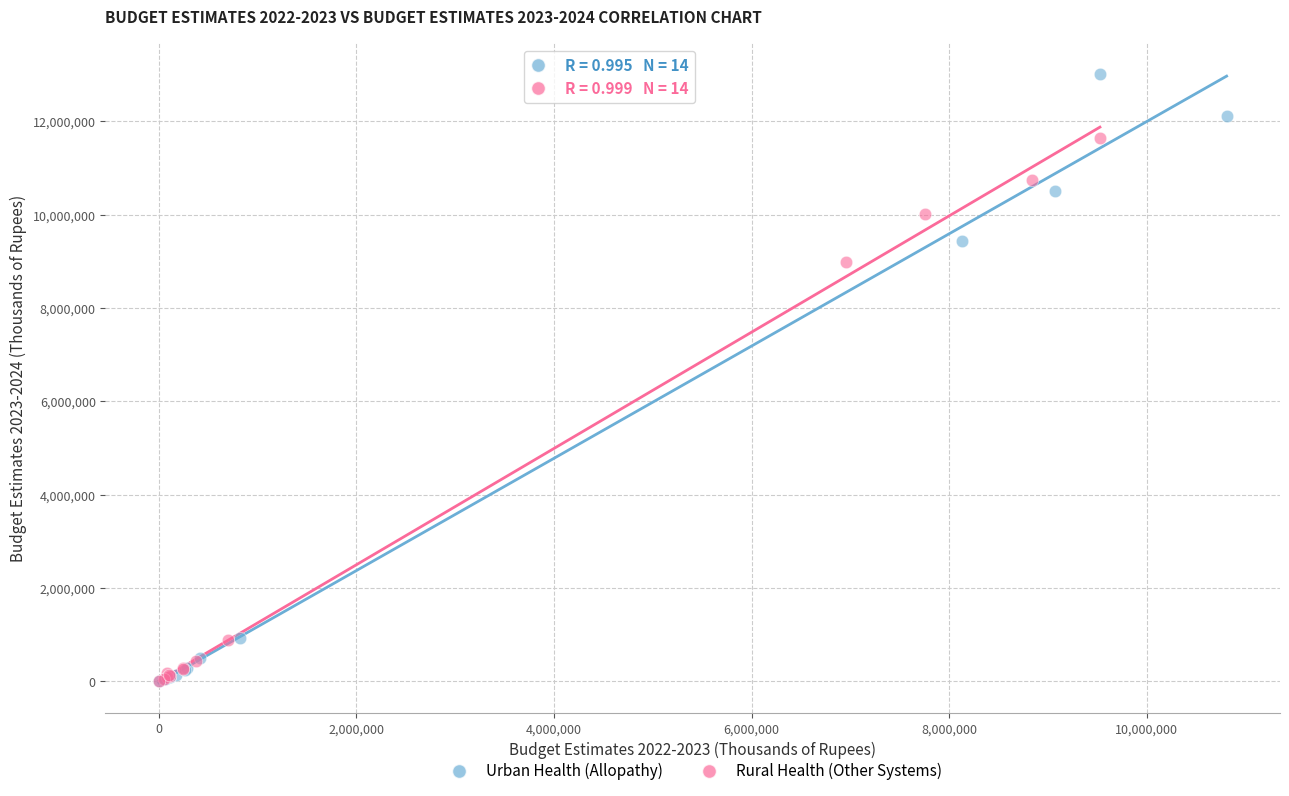

Which series contains the highest Y value?

Urban Health (Allopathy)